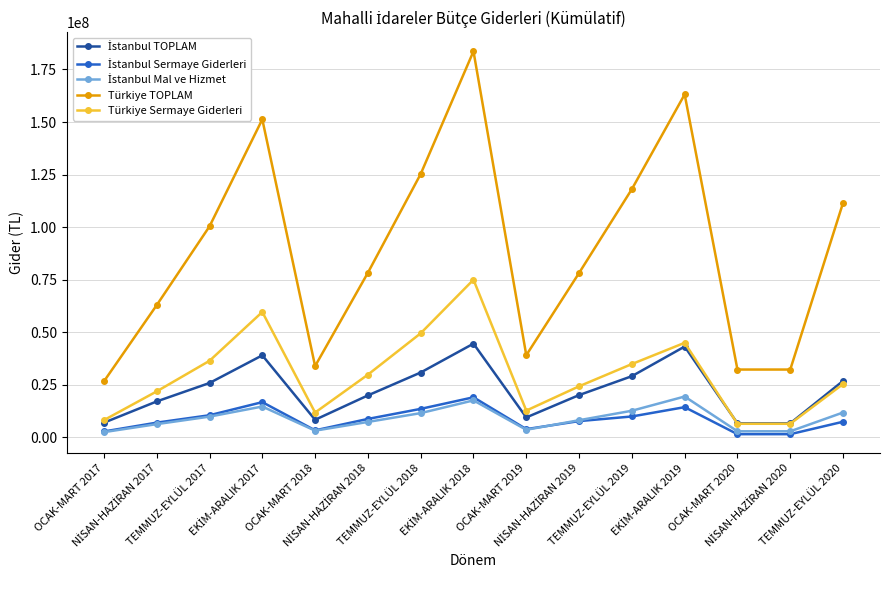

What is the maximum value shown in the chart?

183658007